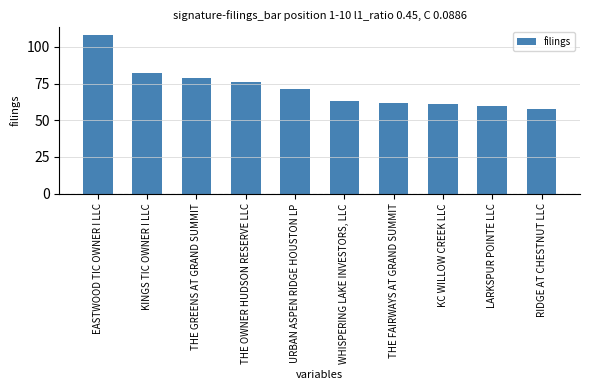

List the labels in order of value, smallest first.

RIDGE AT CHESTNUT LLC, LARKSPUR POINTE LLC, KC WILLOW CREEK LLC, THE FAIRWAYS AT GRAND SUMMIT, WHISPERING LAKE INVESTORS, LLC, URBAN ASPEN RIDGE HOUSTON LP, THE OWNER HUDSON RESERVE LLC, THE GREENS AT GRAND SUMMIT, KINGS TIC OWNER I LLC, EASTWOOD TIC OWNER I LLC